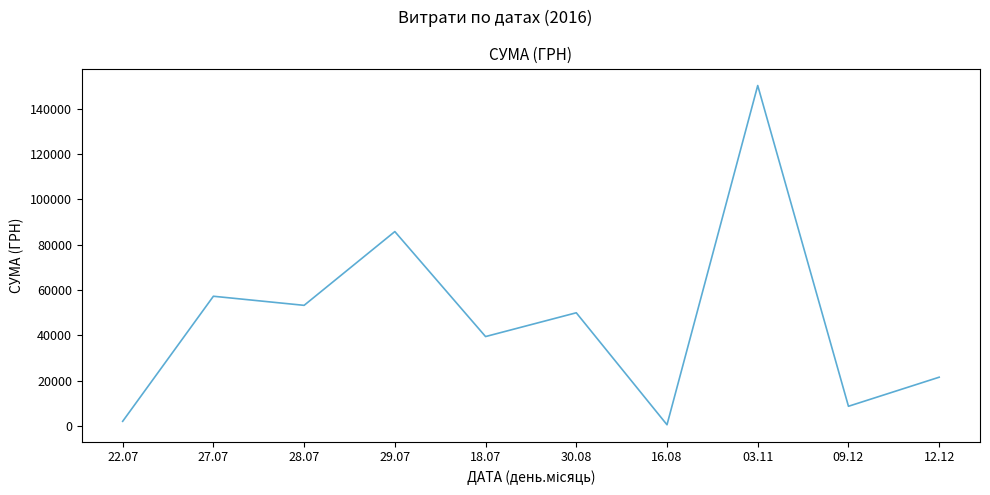

What is the difference between the maximum and minimum values?

149607.7